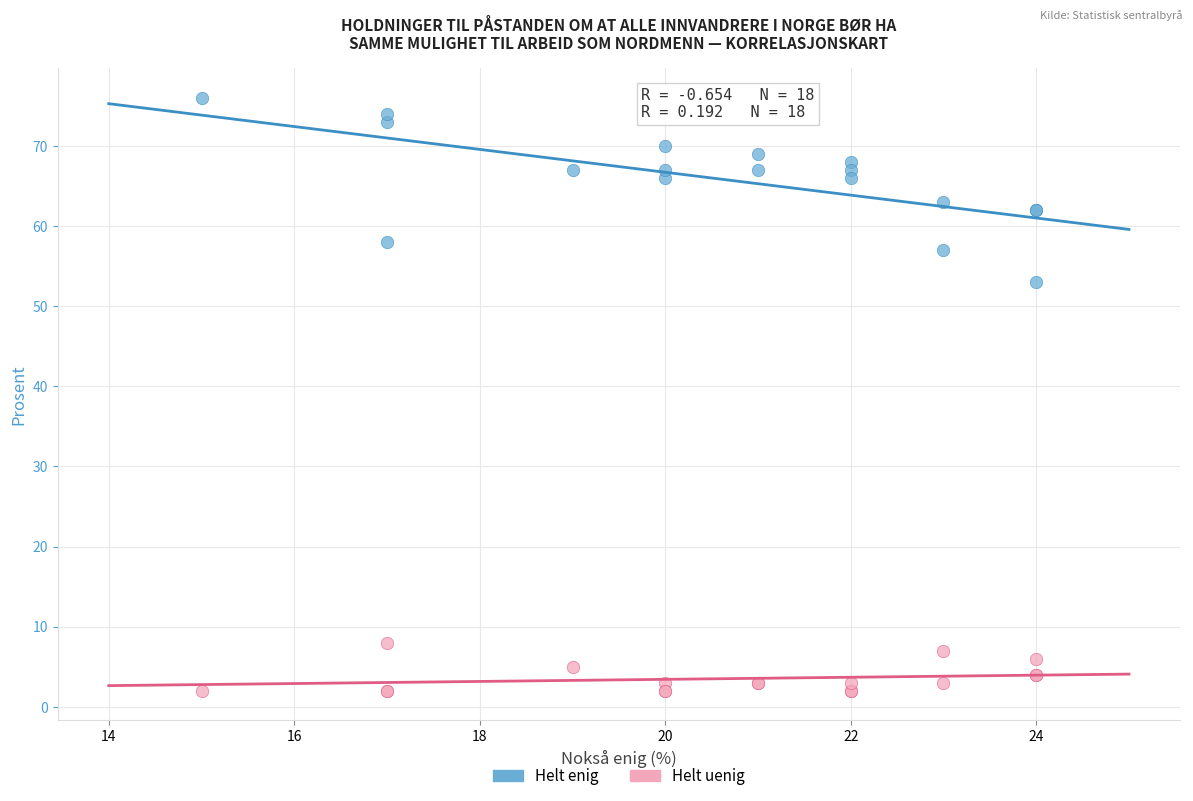

Which series has the widest spread of Y values?

Helt enig